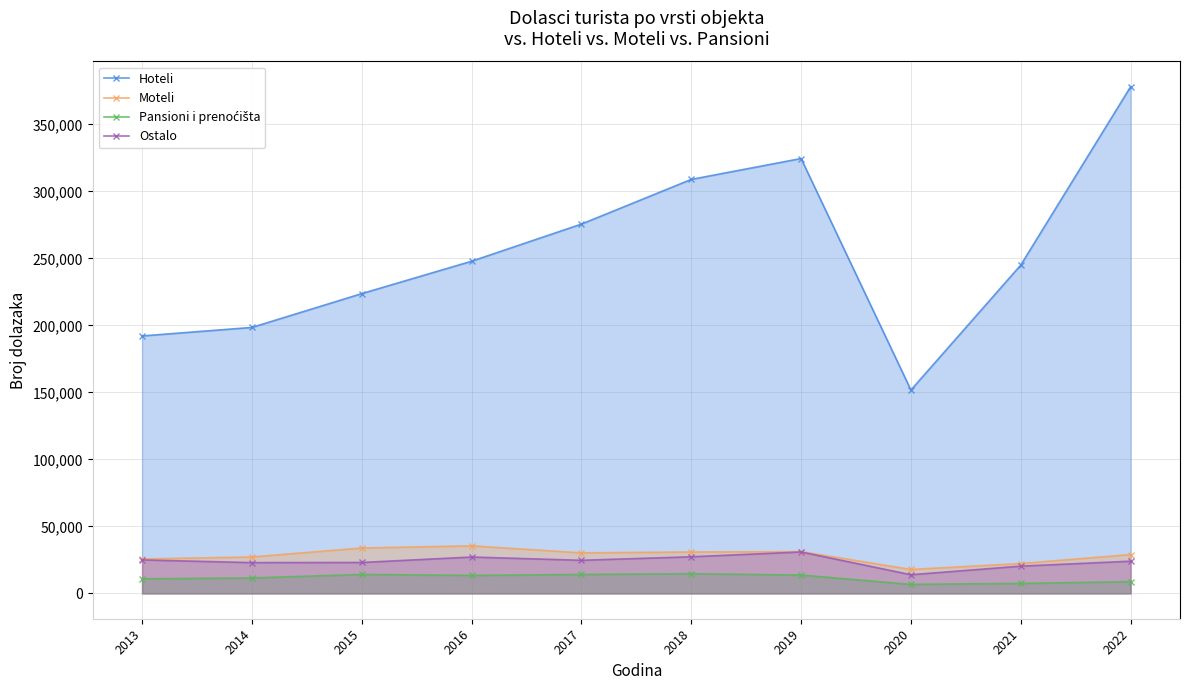

Reading right to left, extract all data points from this chart.

Hoteli: 377988	244964	151749	324475	308891	275557	247851	223680	198450	192095
Moteli: 28979	22266	17847	31177	30890	30243	35481	33864	27186	25691
Pansioni i prenoćišta: 8780	7479	6751	13707	14707	14159	13446	14161	11560	10879
Ostalo: 24034	20329	13924	30909	27314	24700	27130	23076	22964	24988